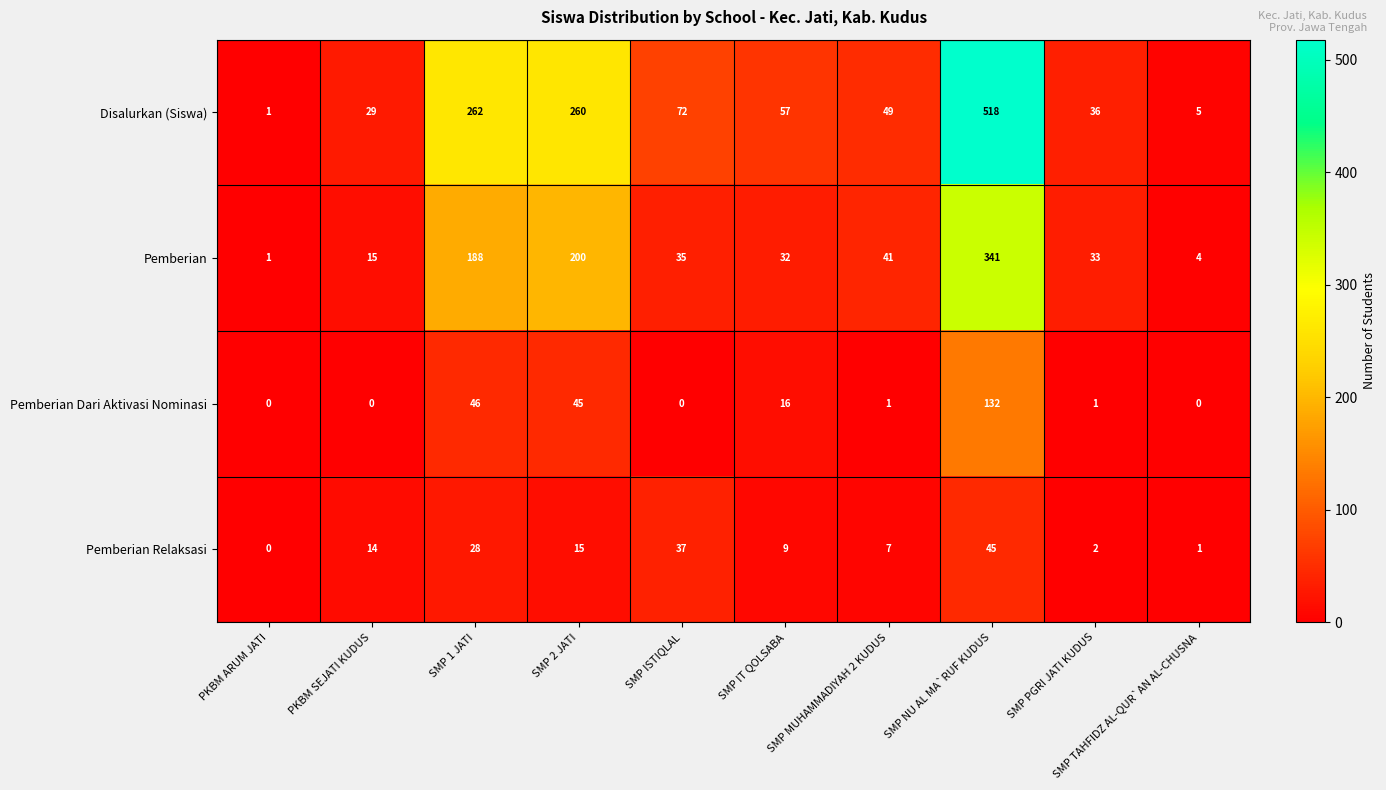

At SMP 1 JATI, list the series in order from smallest to largest.

Pemberian Relaksasi, Pemberian Dari Aktivasi Nominasi, Pemberian, Disalurkan (Siswa)